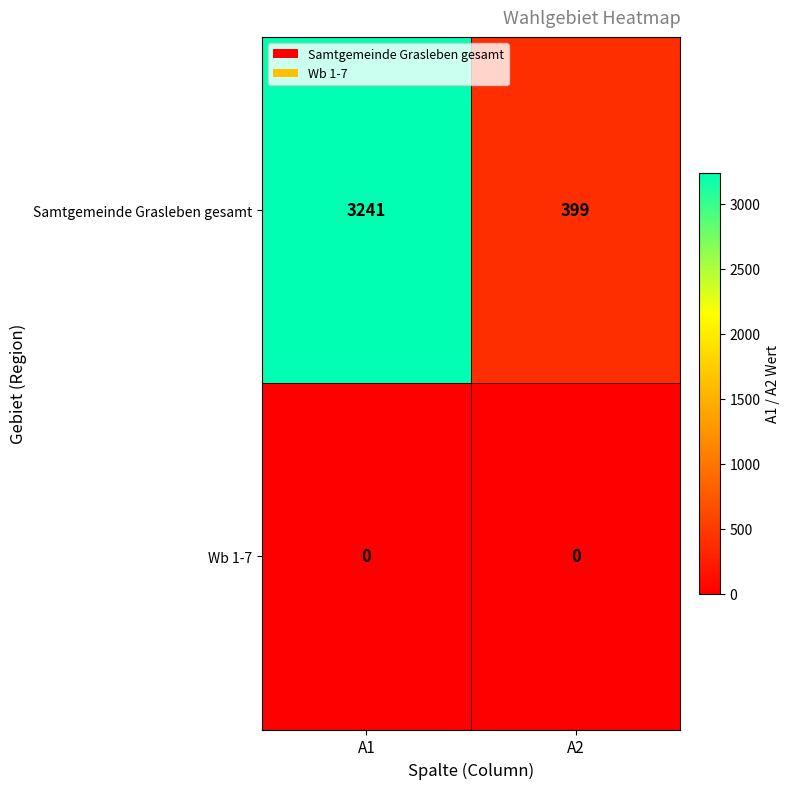

List the series in order of their overall mean, highest first.

Samtgemeinde Grasleben gesamt, Wb 1-7